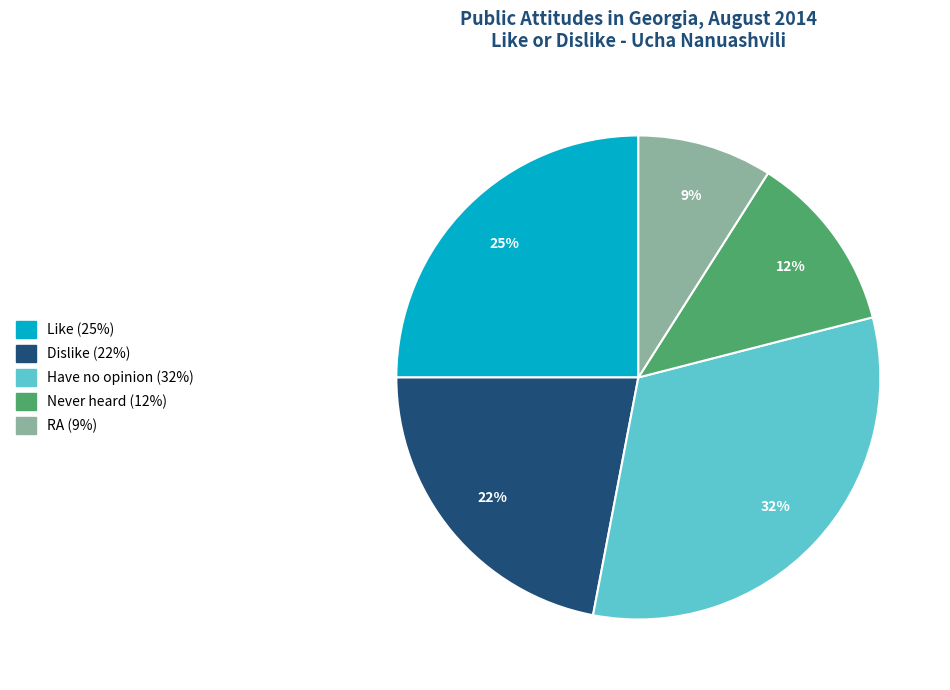

Is it true that Have no opinion is 32% of the pie?

True